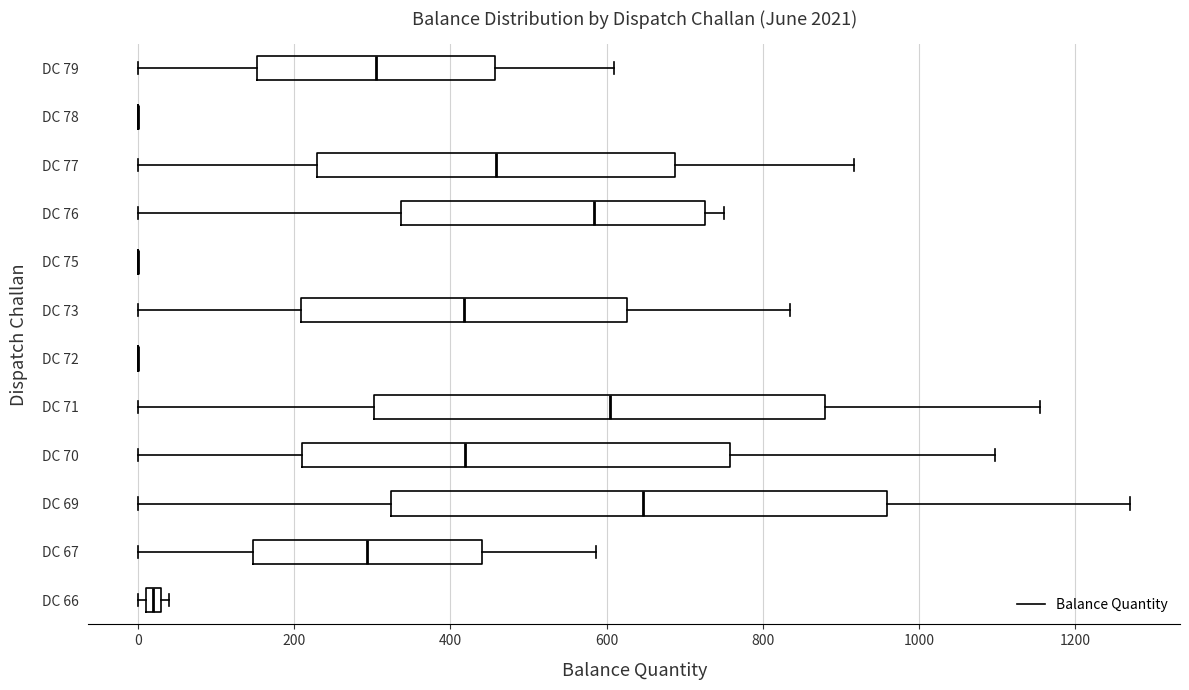

Which box is the widest, from its left edge to its right edge?

DC 69